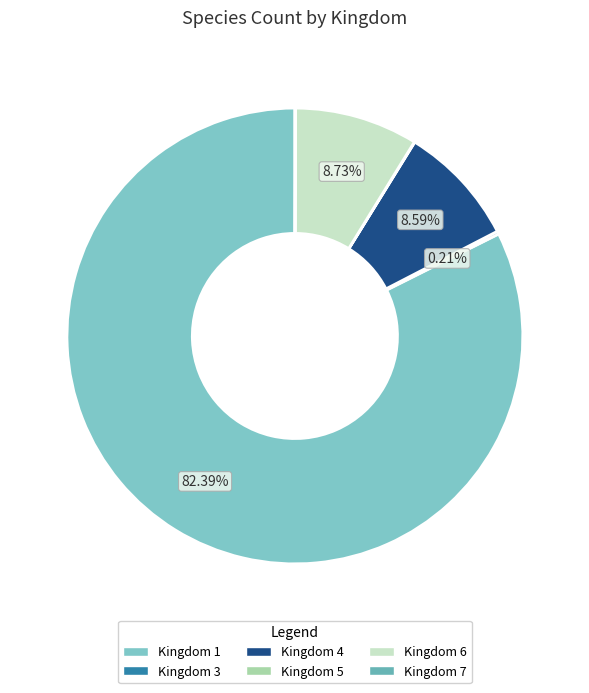

Which slice is the largest?

Kingdom 1